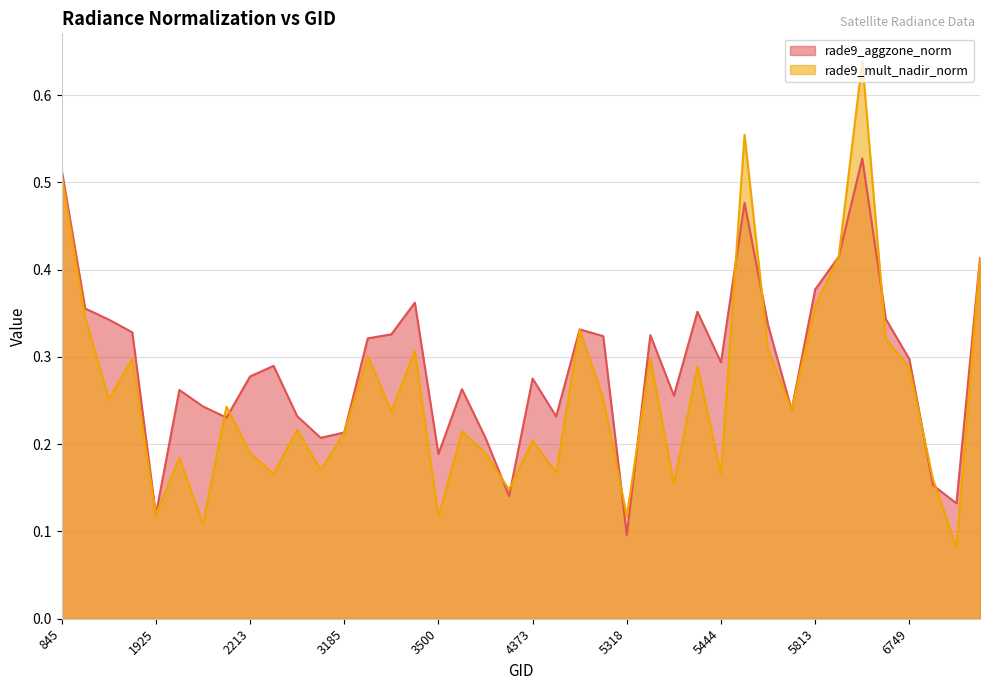

Between 4157 and 6650, which is larger?

6650